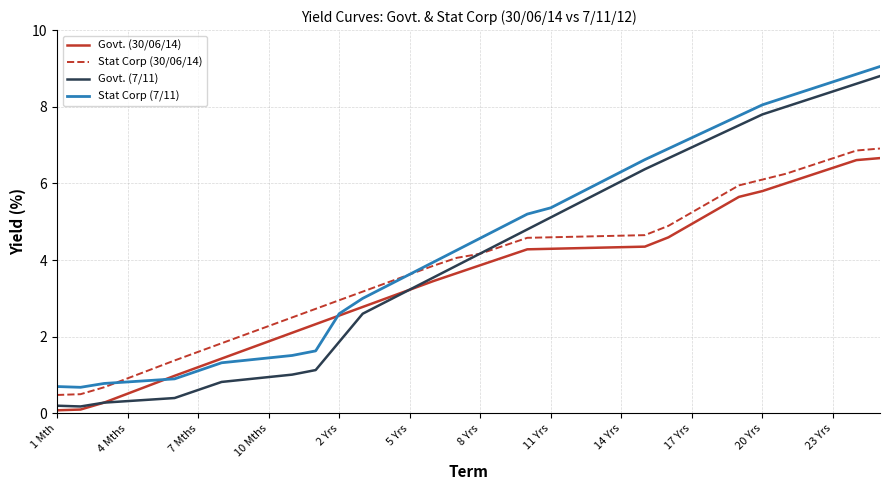

Which series has the widest spread of values?

Govt. (7/11)